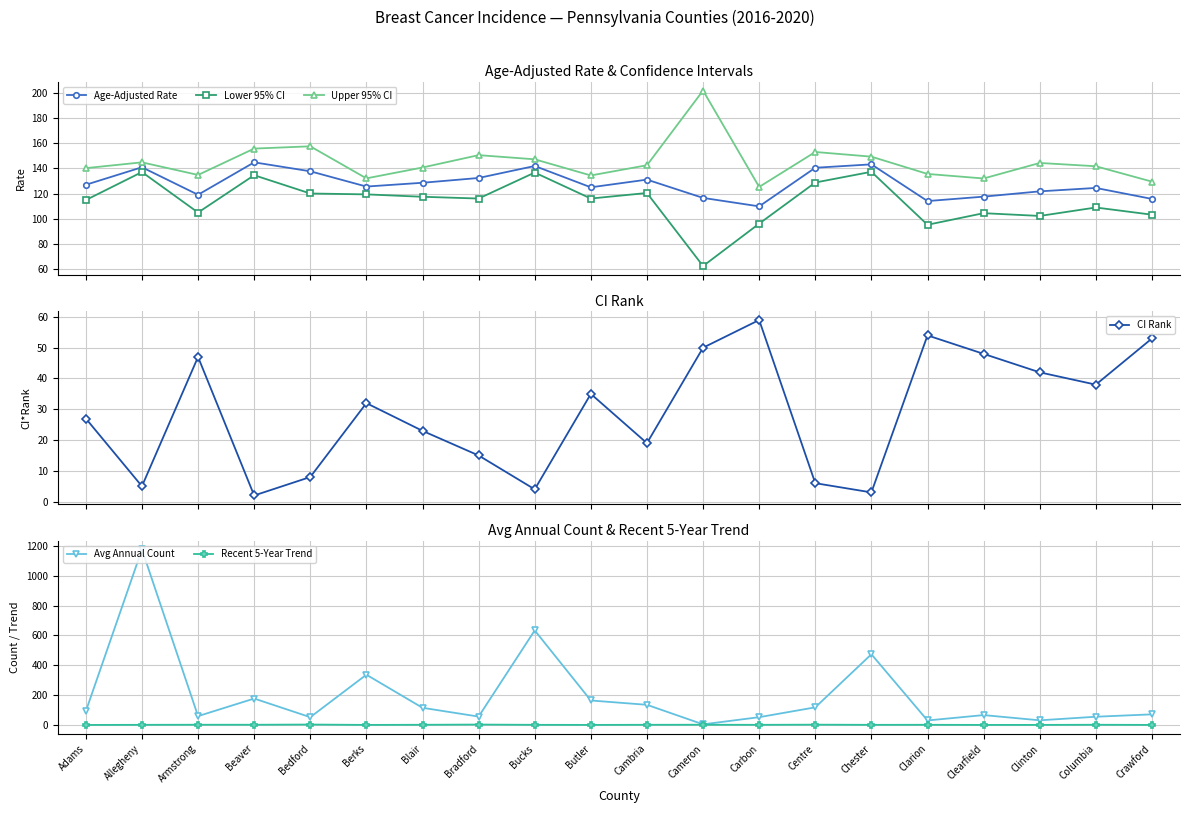

What is the total value across all series at Clarion?

429.9